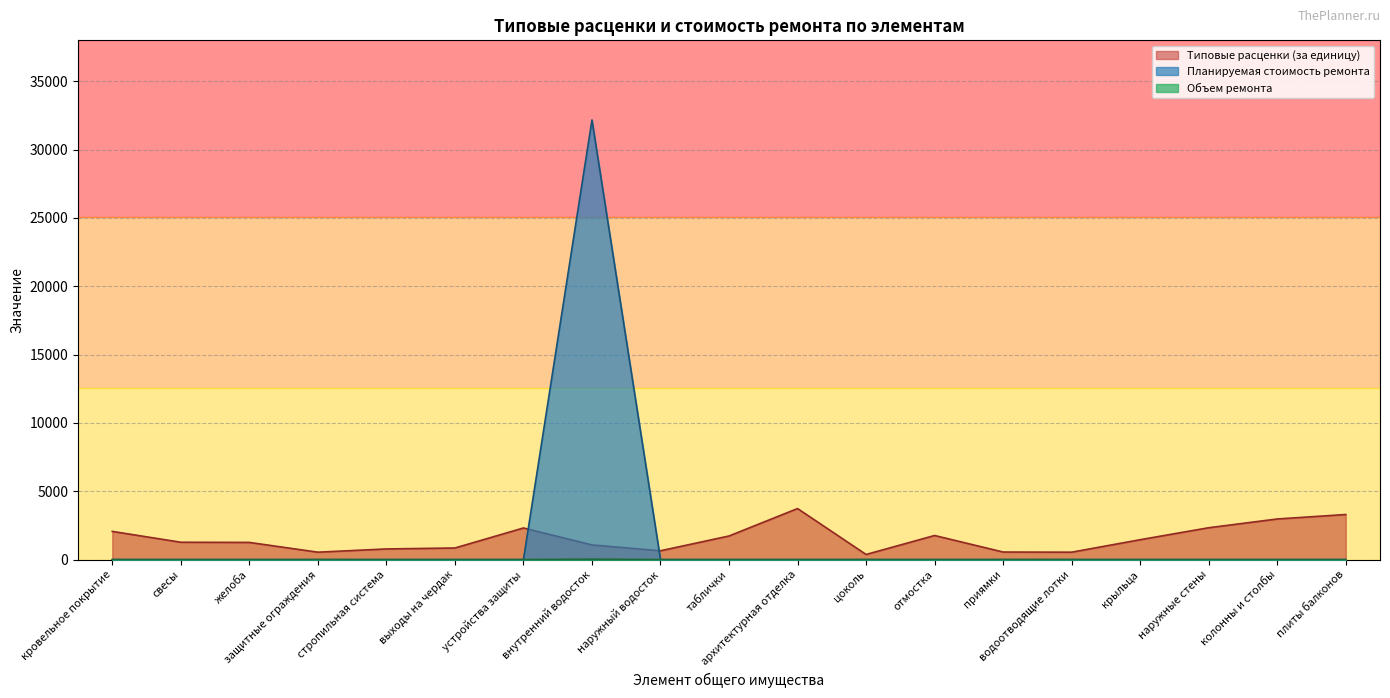

Where is the first local maximum for Объем ремонта?

внутренний водосток